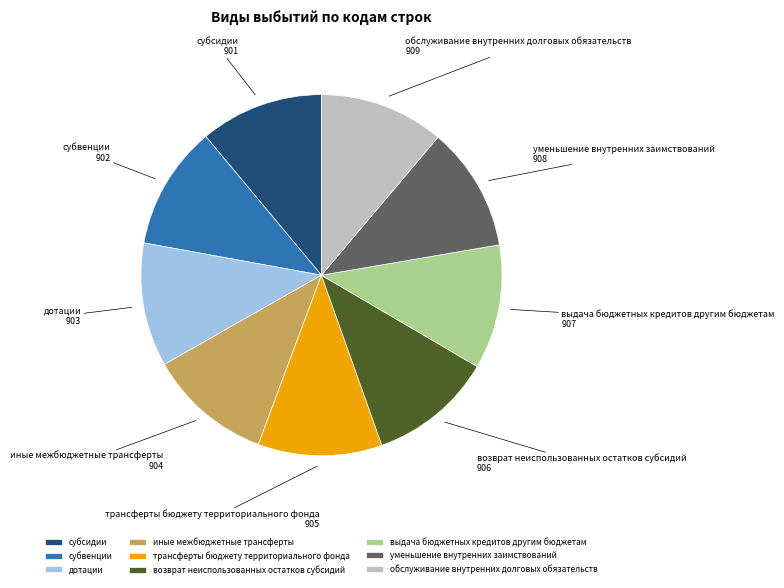

Is there any slice that represents more than half of the pie?

No